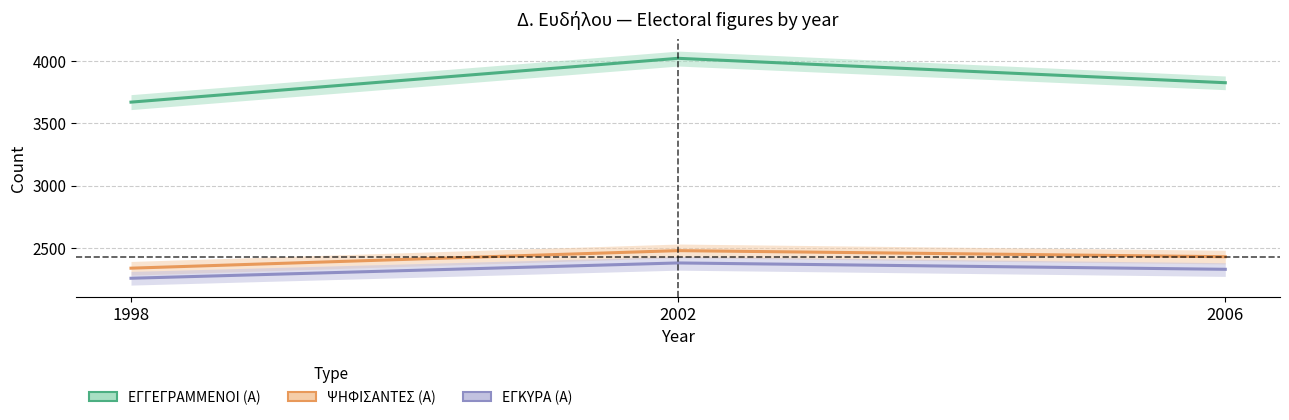

Rank the series at 2002 from highest to lowest value.

ΕΓΓΕΓΡΑΜΜΕΝΟΙ (Α), ΨΗΦΙΣΑΝΤΕΣ (Α), ΕΓΚΥΡΑ (Α)